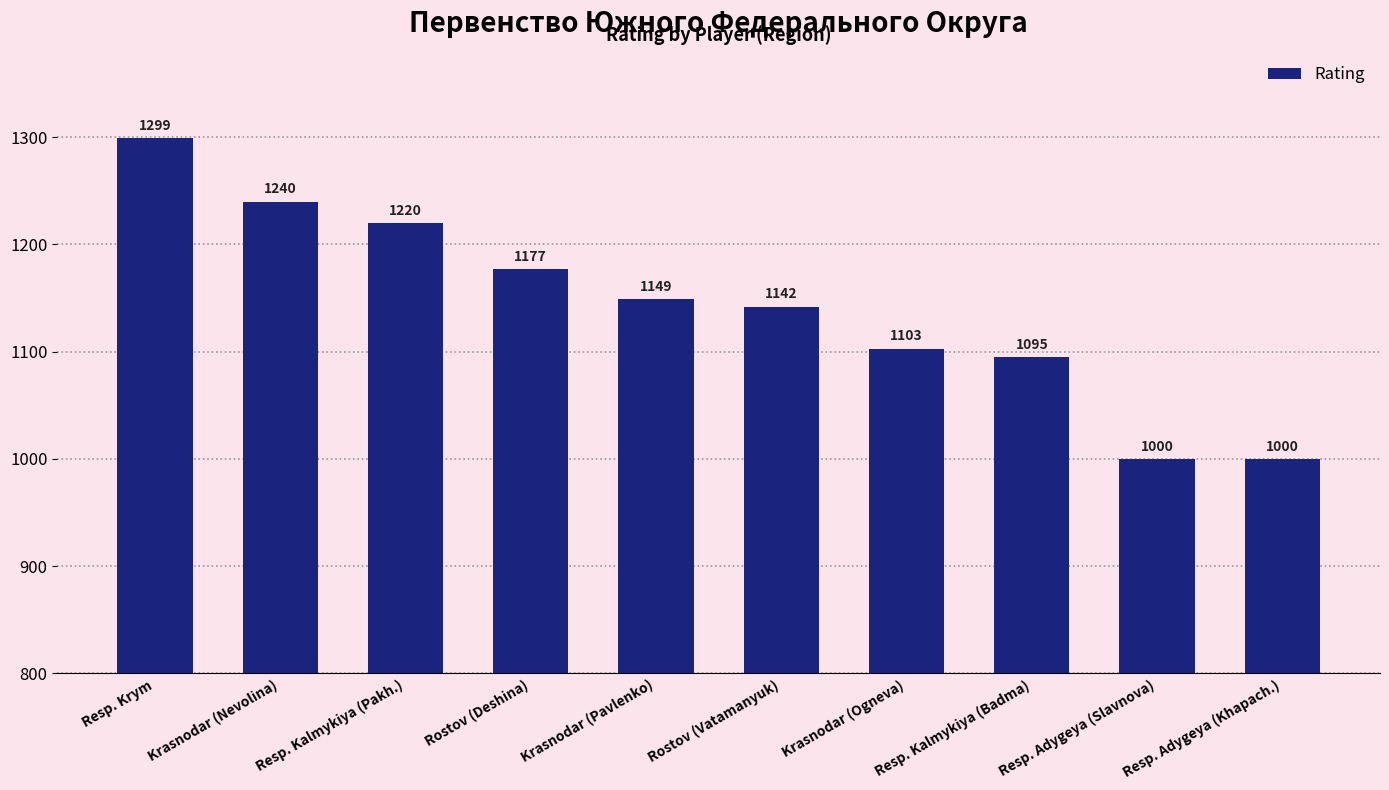

What is the minimum value shown in the chart?

1000